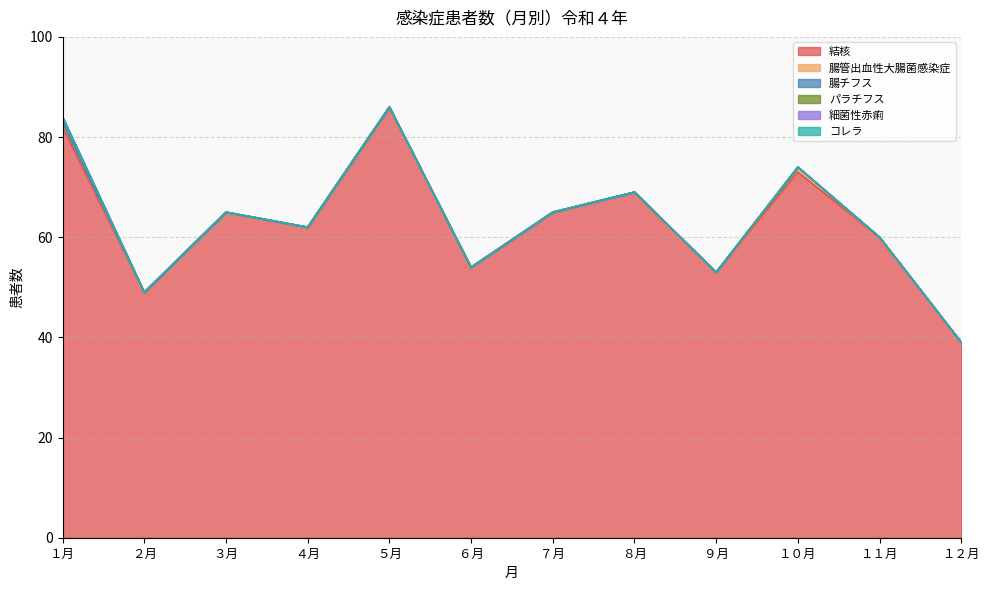

Does the chart display data point markers on the line(s)?

No